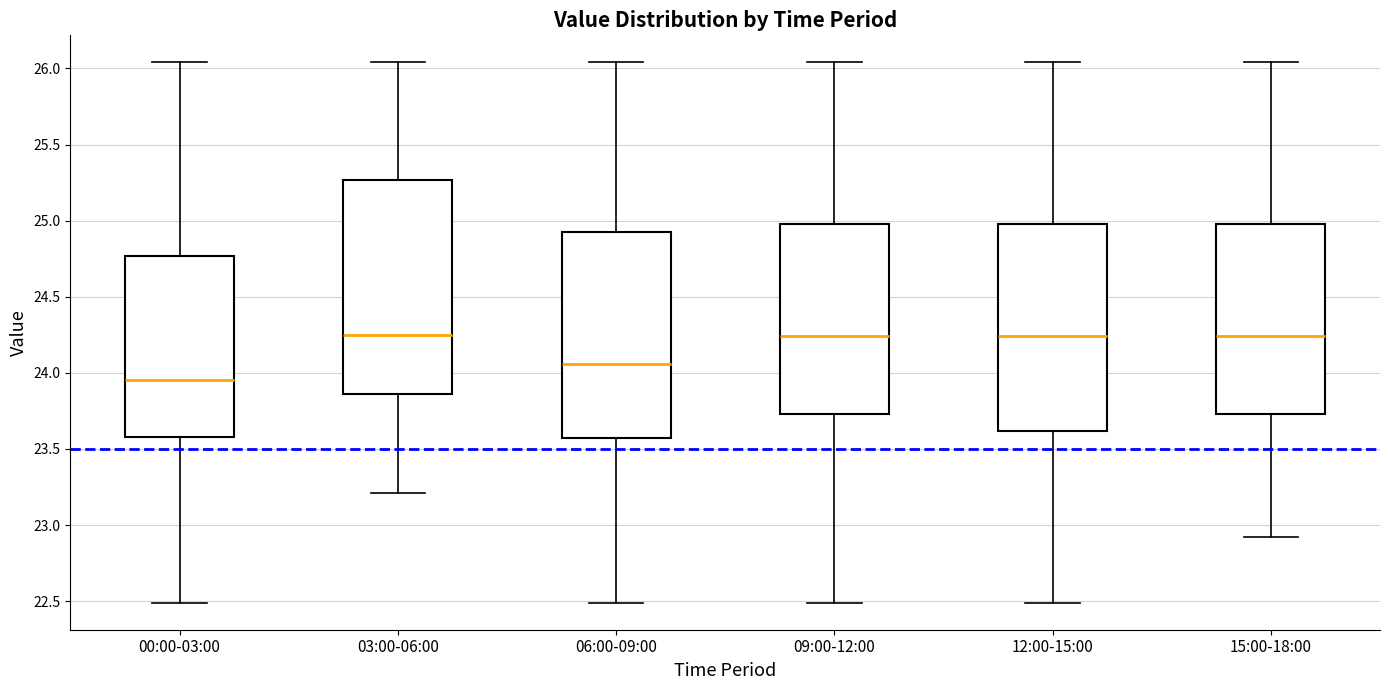

Where is the upper edge of the box for 15:00-18:00 on the y-axis? The values are not printed on the chart, so give them approximately, as read against the axis.

25.00